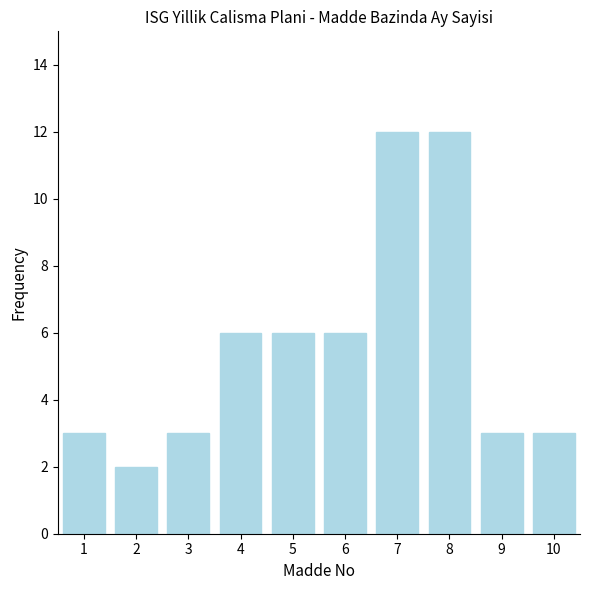

How many values are between 3 and 6?

7